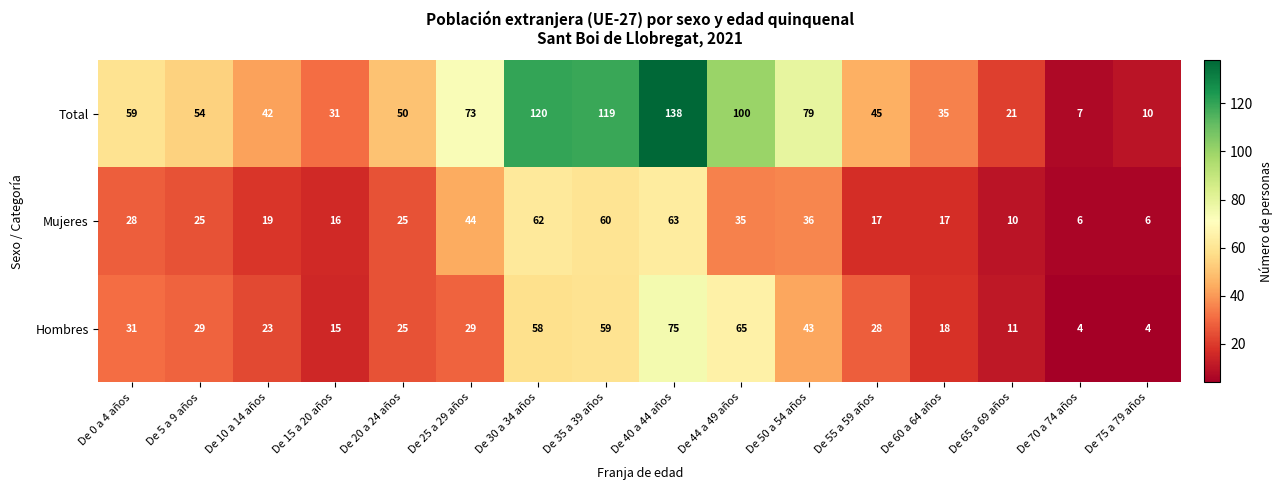

What is the difference between the second highest and second lowest values in the Hombres series?

61